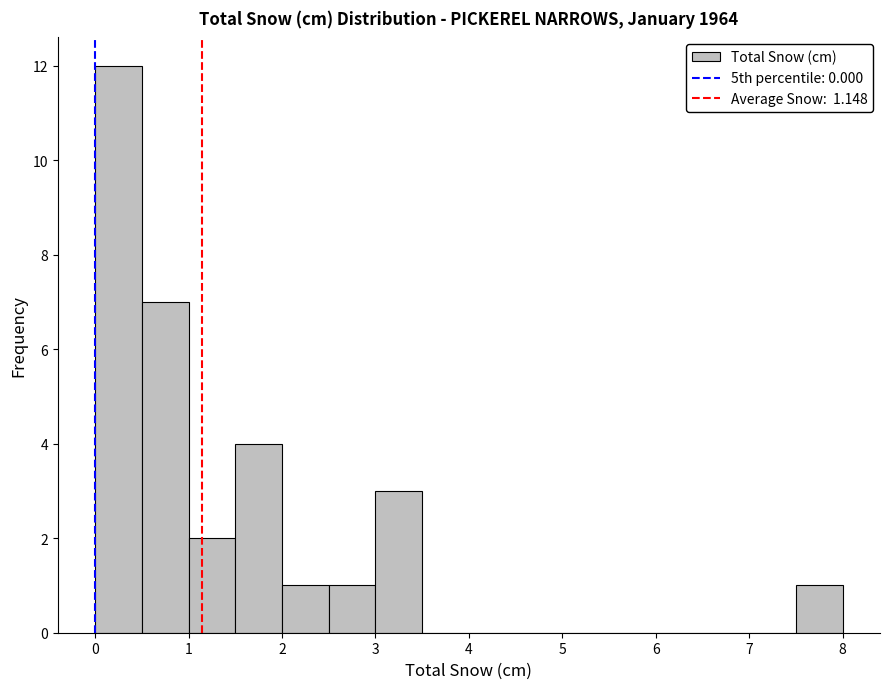

Reading left to right, transcribe this chart: for each bar, give the range it covers on the x-axis and its height. The values are not printed on the chart, so give them approximately, as read against the axis.

0.0 to 0.5: 12
0.5 to 1.0: 7
1.0 to 1.5: 2
1.5 to 2.0: 4
2.0 to 2.5: 1
2.5 to 3.0: 1
3.0 to 3.5: 3
3.5 to 4.0: 0
4.0 to 4.5: 0
4.5 to 5.0: 0
5.0 to 5.5: 0
5.5 to 6.0: 0
6.0 to 6.5: 0
6.5 to 7.0: 0
7.0 to 7.5: 0
7.5 to 8.0: 1